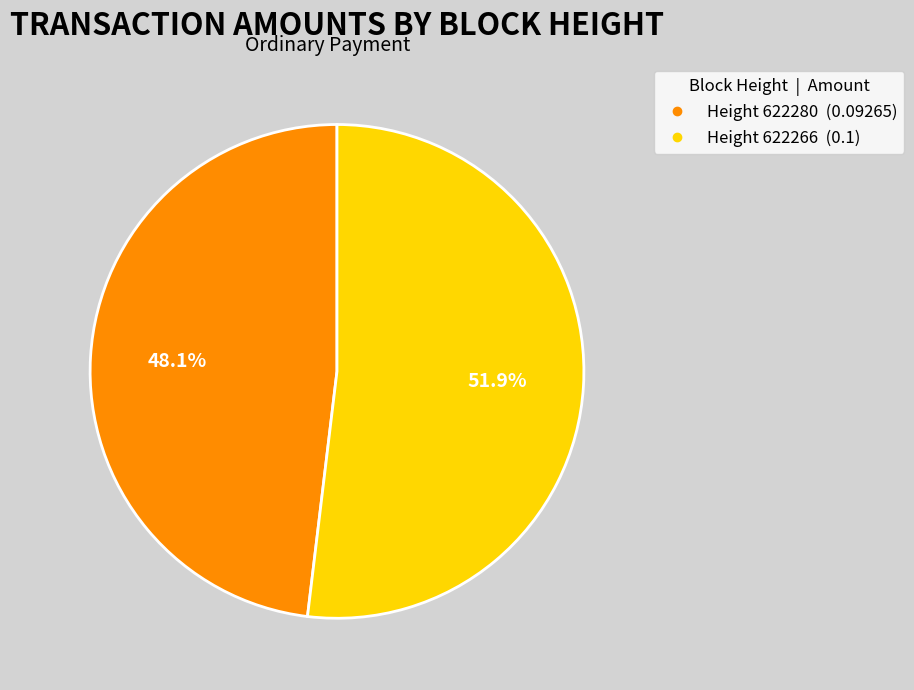

How many slices are in this pie chart?

2